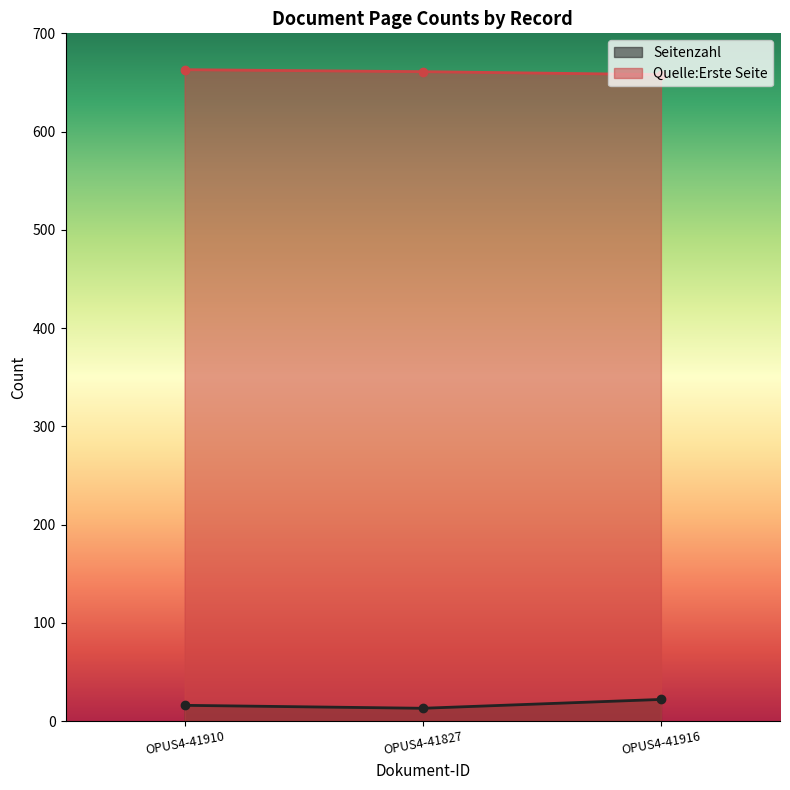

What is the smallest value displayed?

13